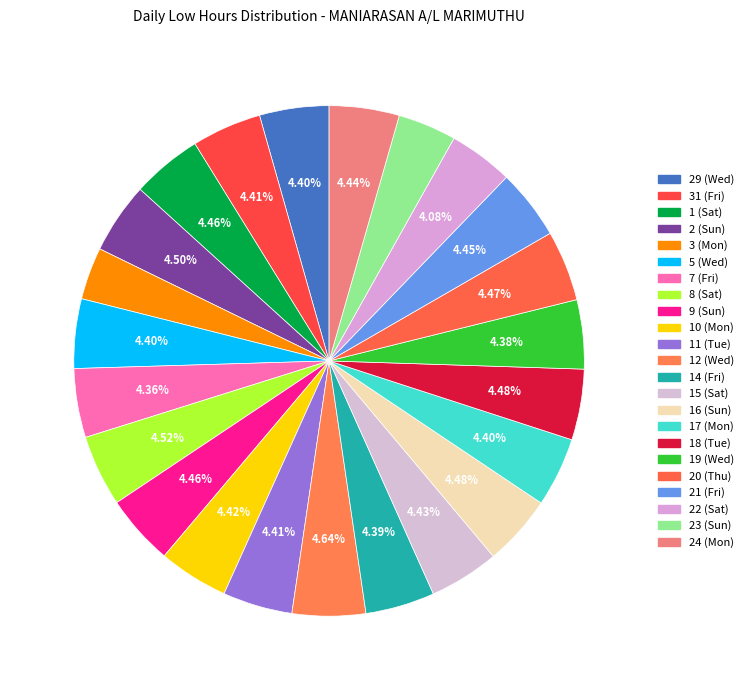

How many slices are in this pie chart?

23